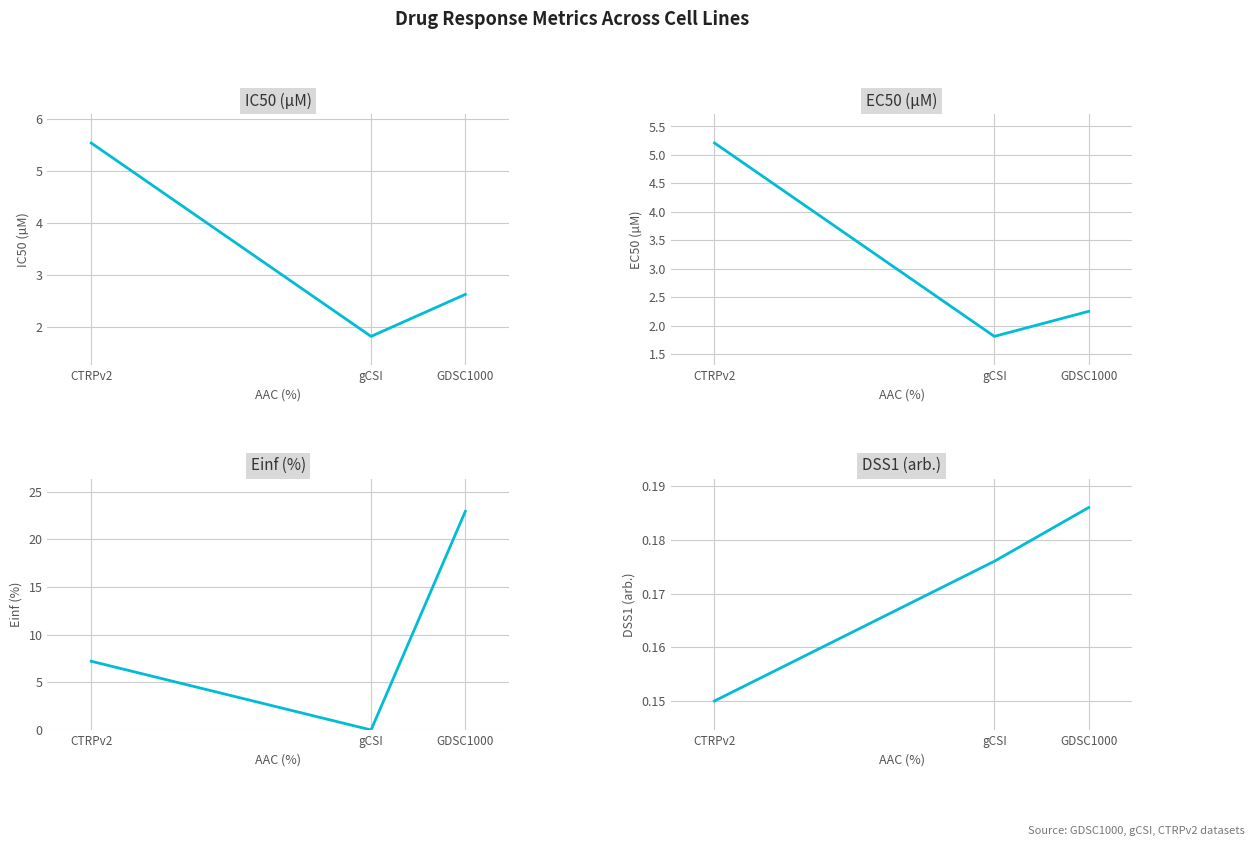

Reading left to right, list all the values displayed in this chart.

IC50 (µM): GDSC1000=2.6	gCSI=1.8	CTRPv2=5.5
EC50 (µM): GDSC1000=2.2	gCSI=1.8	CTRPv2=5.2
Einf (%): GDSC1000=22.9	gCSI=0.0	CTRPv2=7.2
DSS1 (arb.): GDSC1000=0.2	gCSI=0.2	CTRPv2=0.1